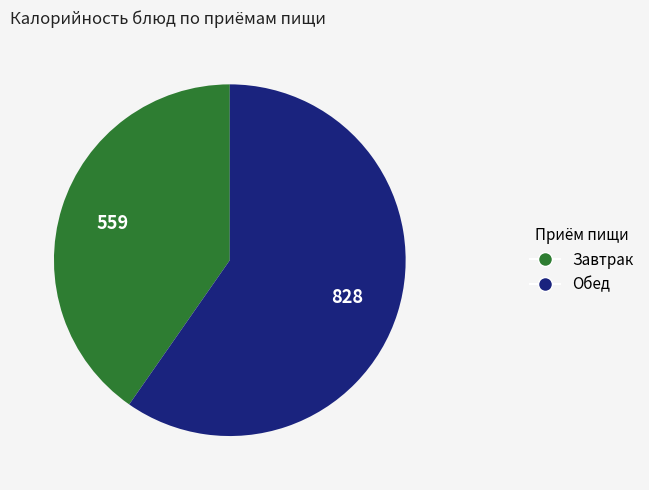

Is there a majority slice in this chart?

Yes